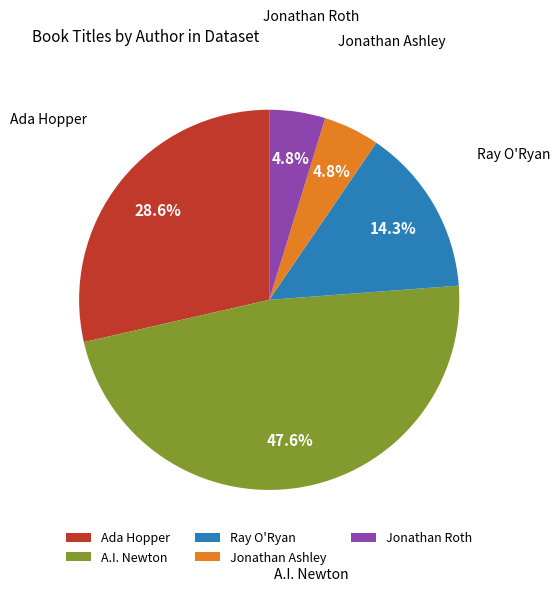

What portion of the pie excludes A.I. Newton?

52.4%